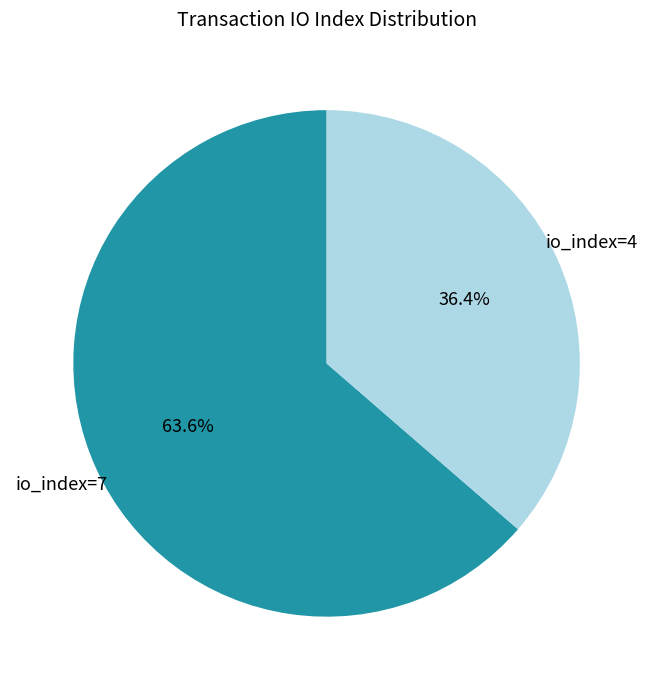

Is there any slice that represents more than half of the pie?

Yes